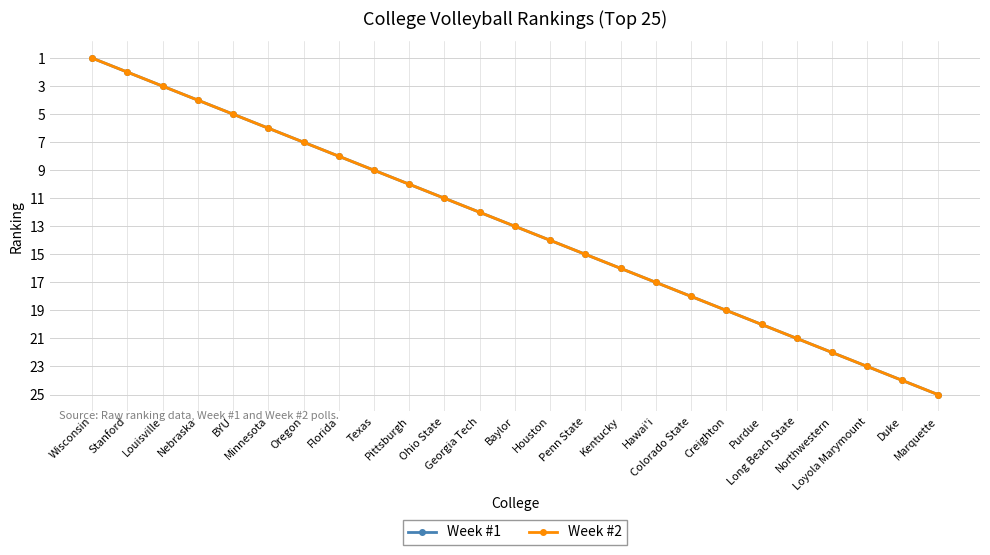

Is the value of Week #2 at Long Beach State greater than the value of Week #1 at Colorado State?

Yes